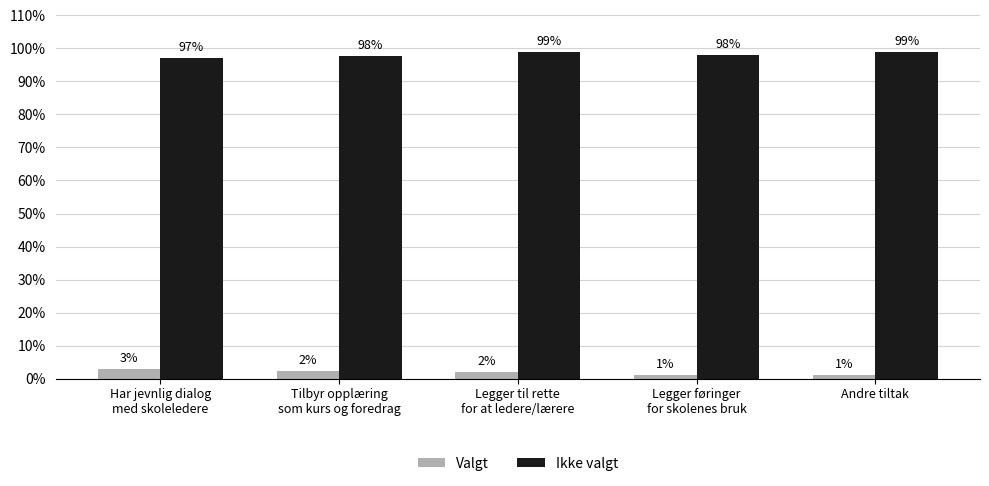

What is the smallest value displayed?

1.0